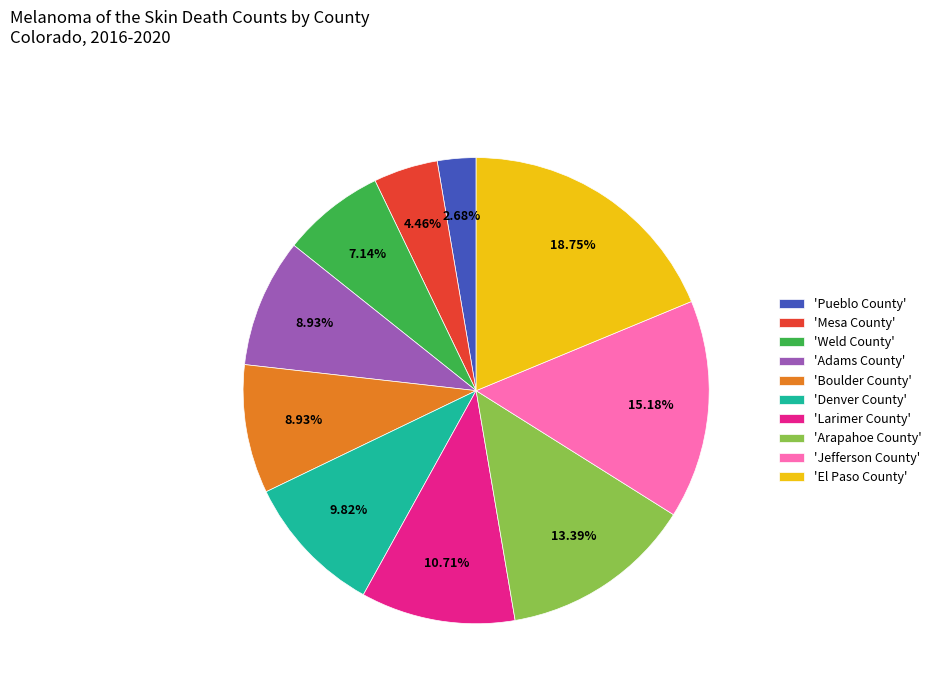

Does 'Weld County' account for over 50% of the chart?

No